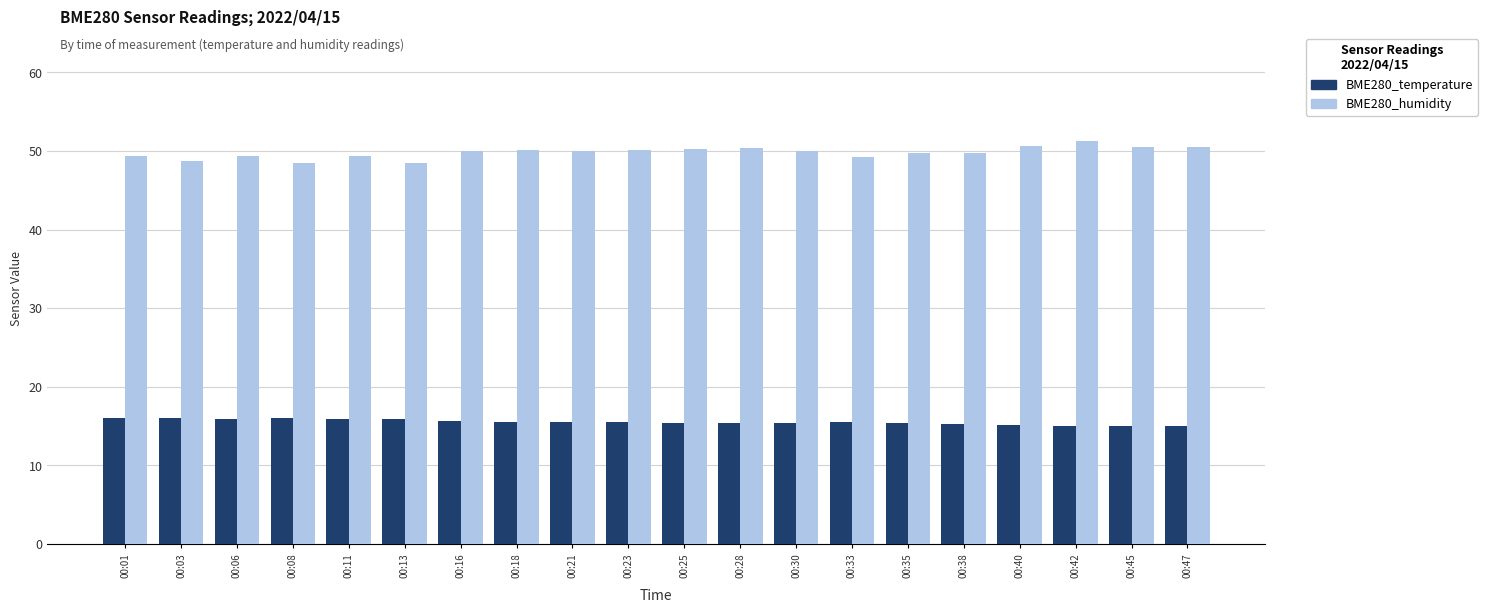

The value of BME280_temperature at 00:06 is 15.9. True or false?

True